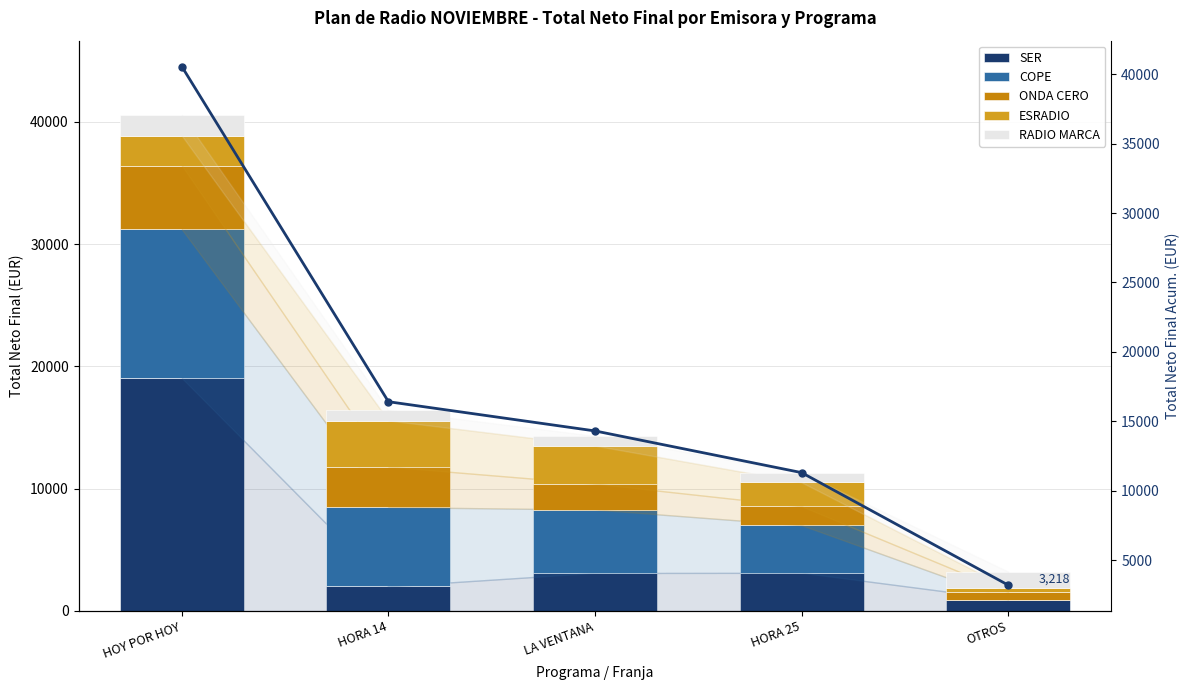

Is the value of COPE at OTROS greater than the value of SER at HORA 14?

No